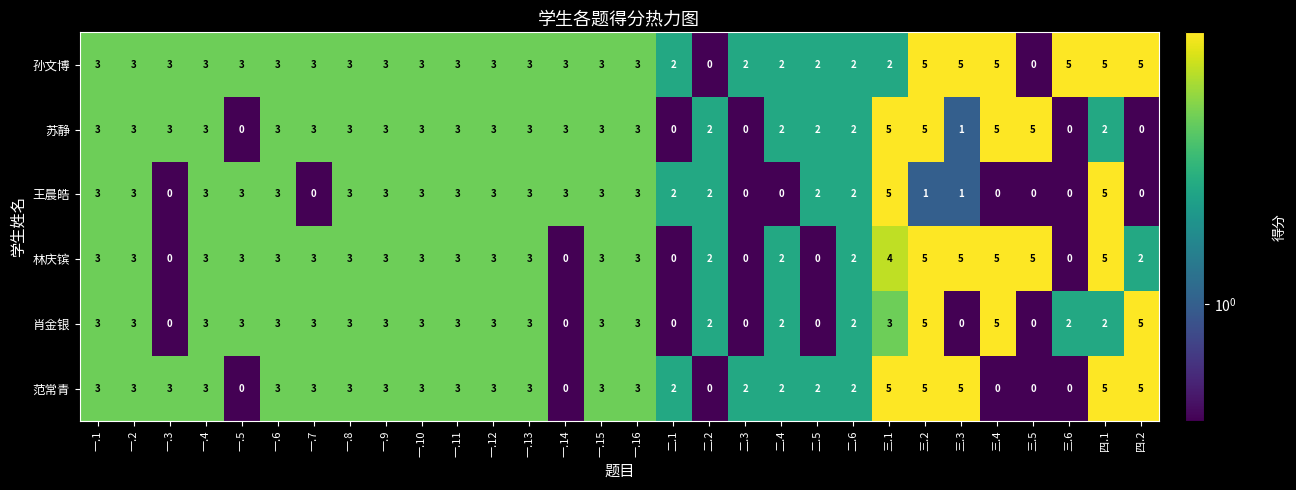

The value of 苏静 at 一.2 is 2. True or false?

False